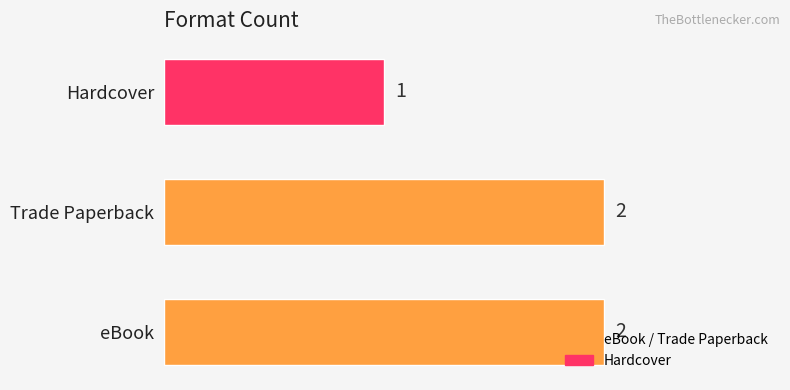

What is the ratio of the value at Hardcover to the value at eBook?

0.5